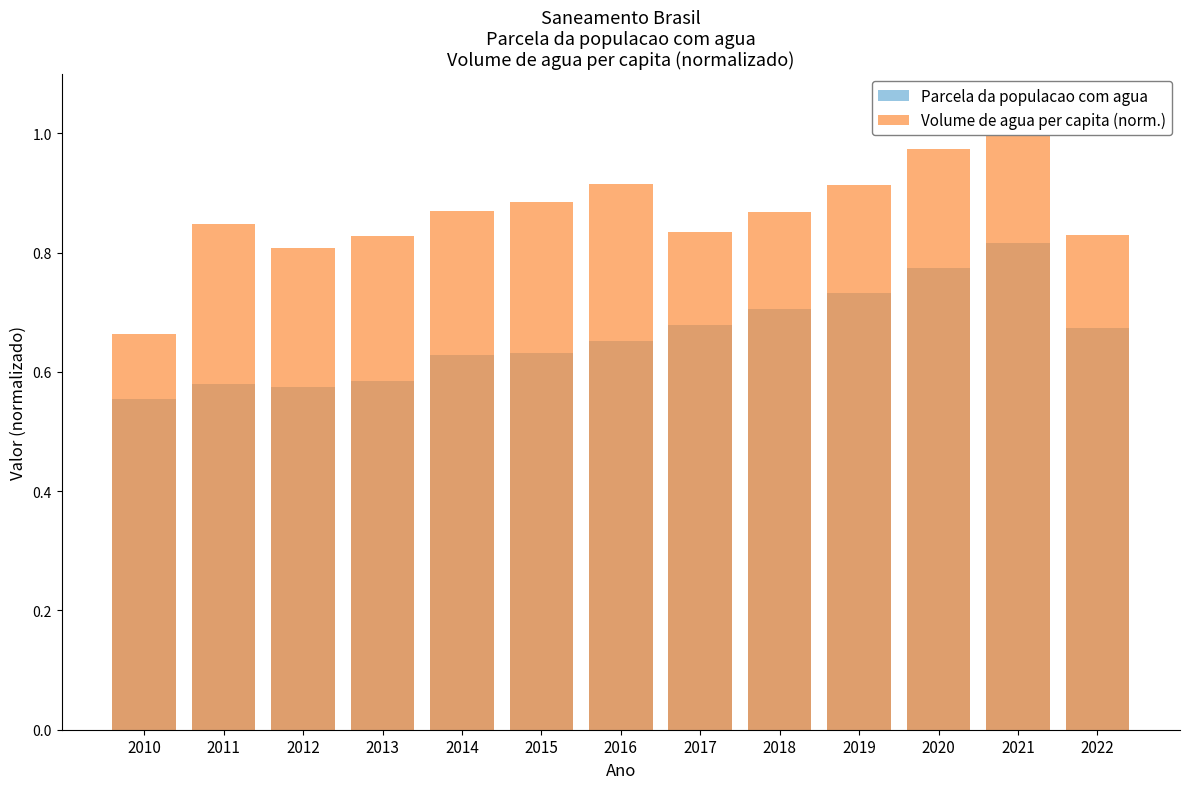

What is the value of the Parcela da populacao com agua bar at the 7th from the left?

0.7